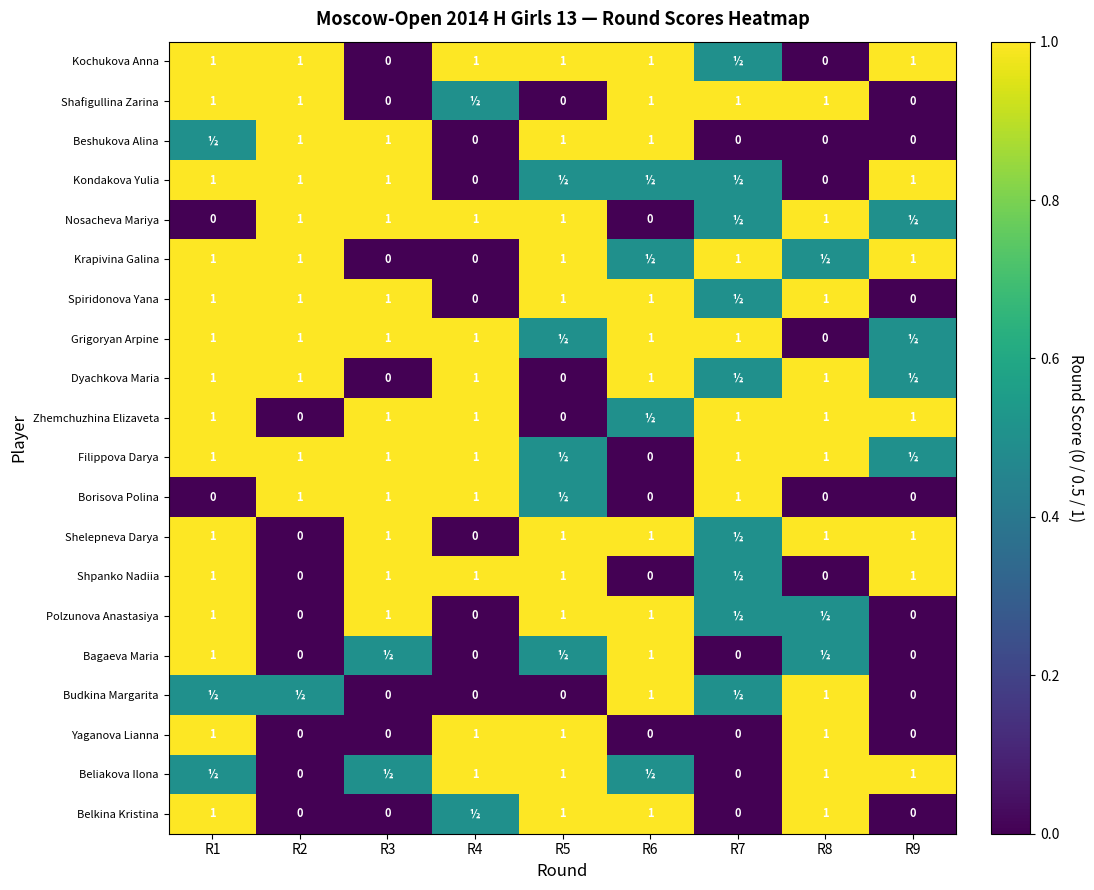

What is the sum of the Borisova Polina values at R9 and R4?

1.0